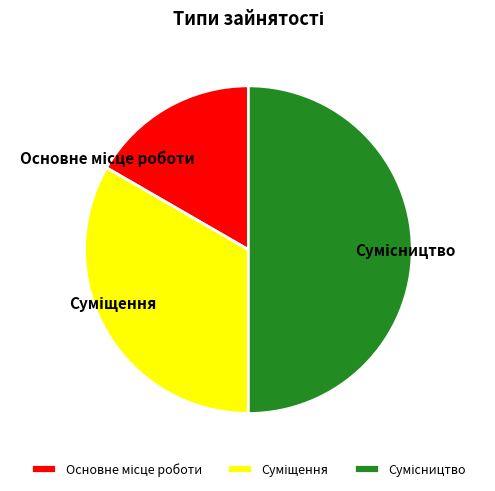

Count the number of slices in the pie.

3